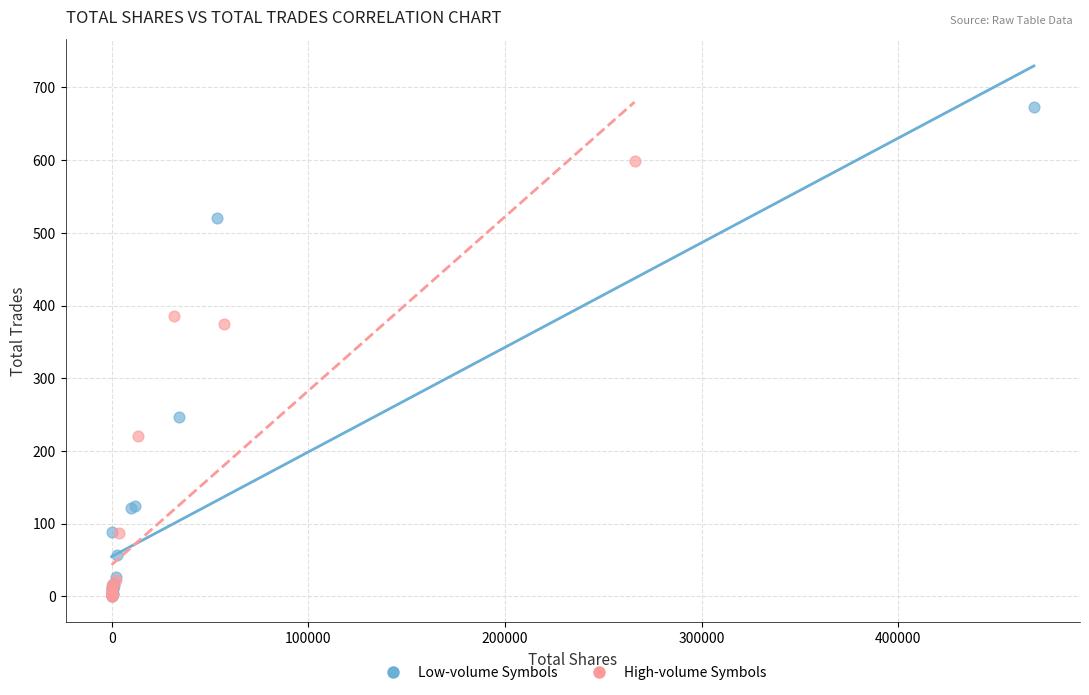

Which series has the widest spread of Y values?

Low-volume Symbols